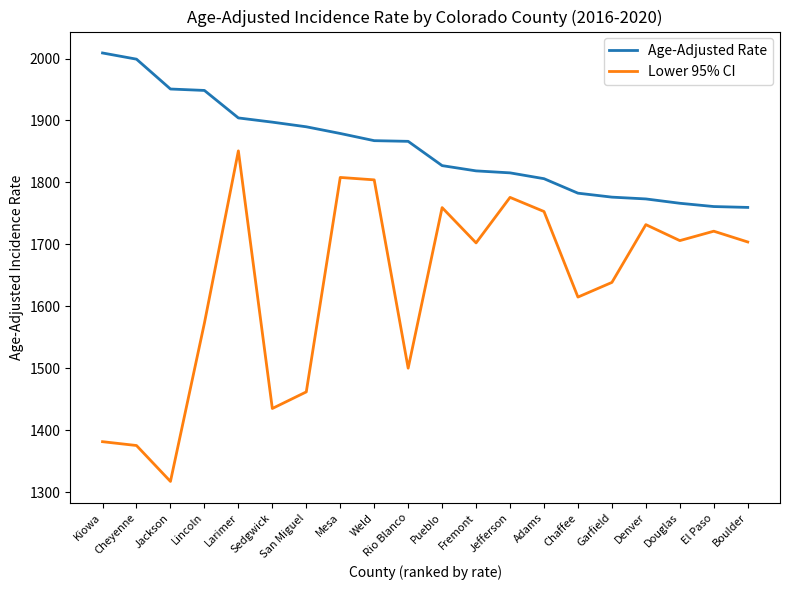

Which series has the largest range (max minus min)?

Lower 95% CI